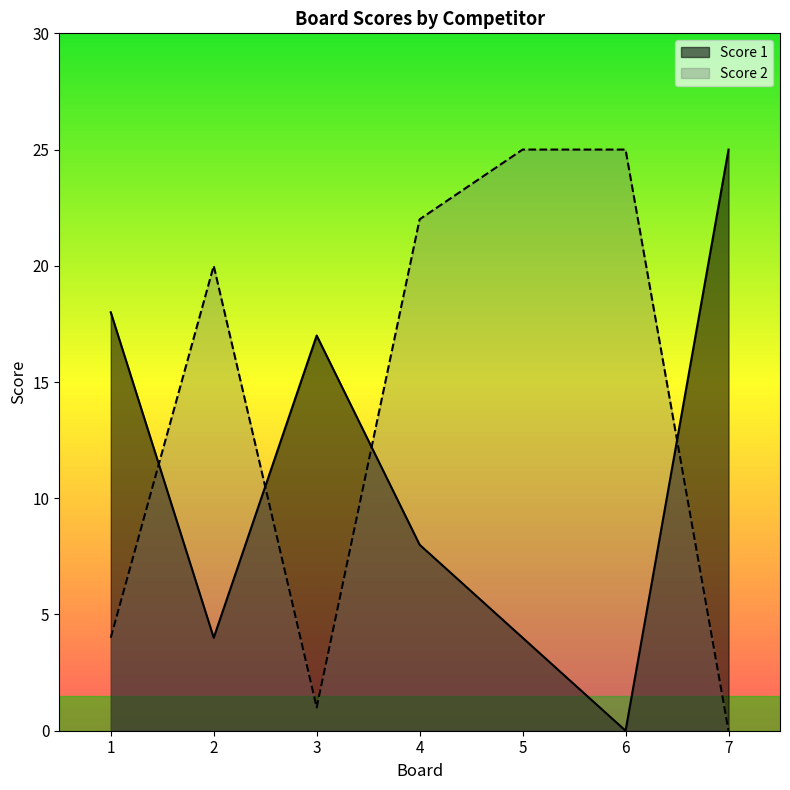

True or false: Score 1 has a value of 8 at 4.

True